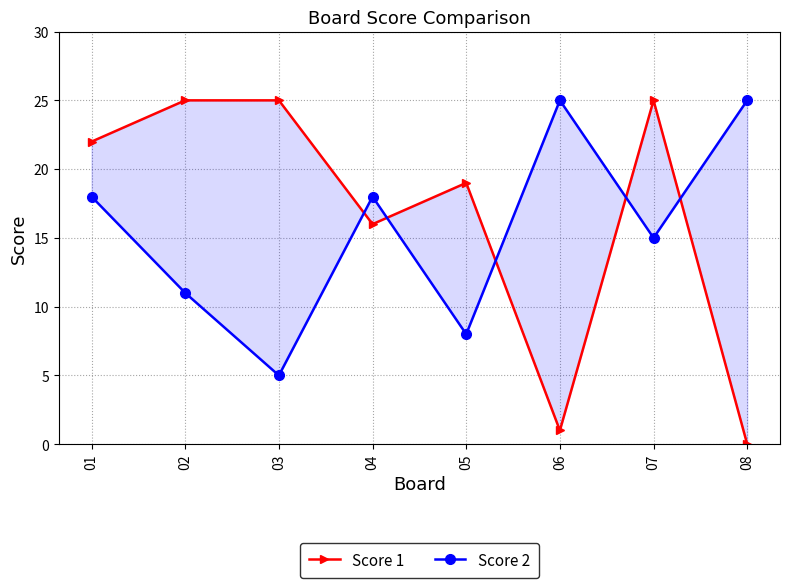

What is the difference between the Score 2 values at 07 and 05?

7